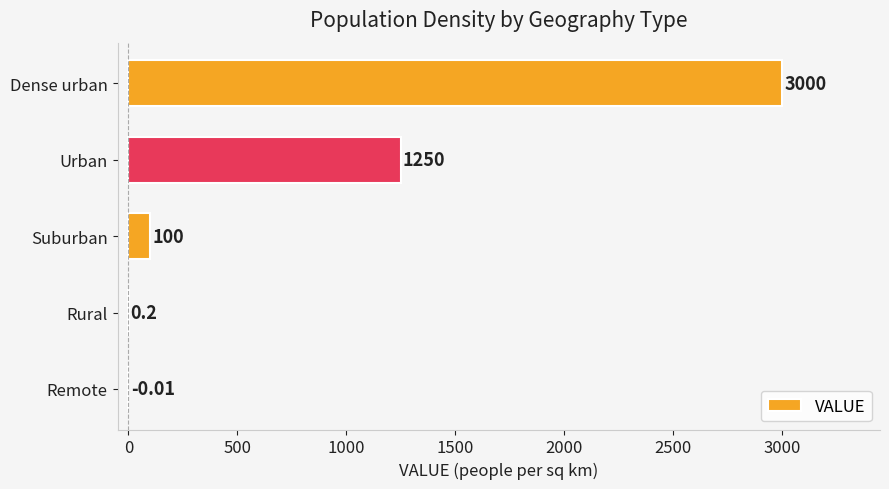

Which has a higher value, Suburban or Urban?

Urban